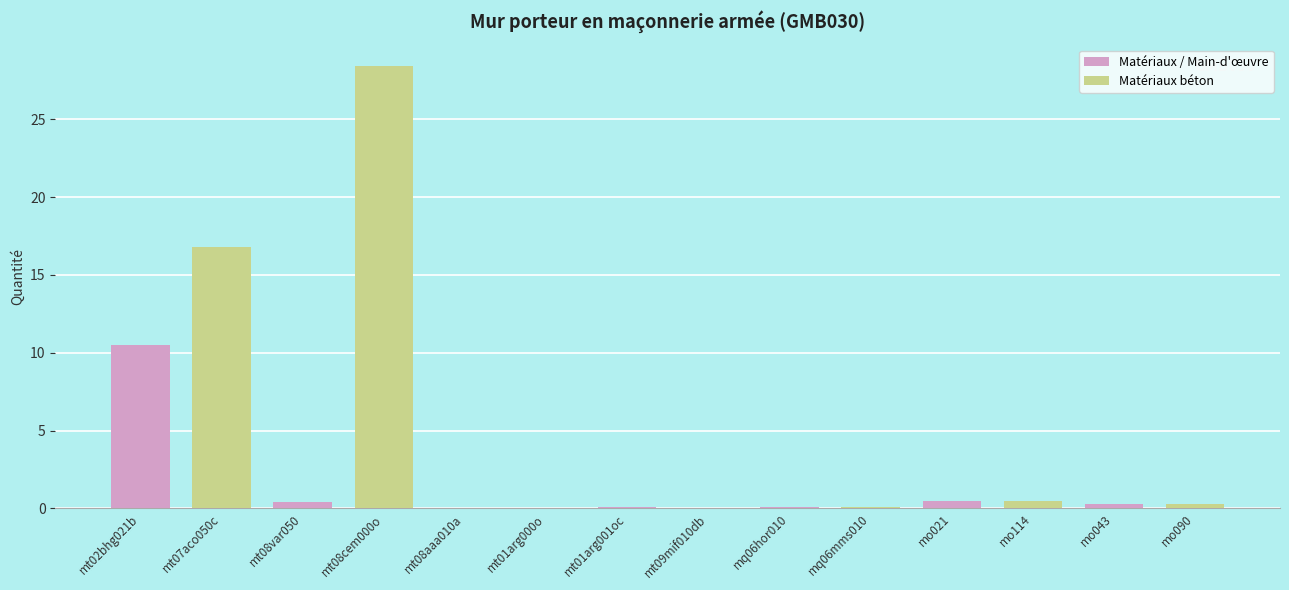

The chart shows a value of 0.3 at mo090. True or false?

True